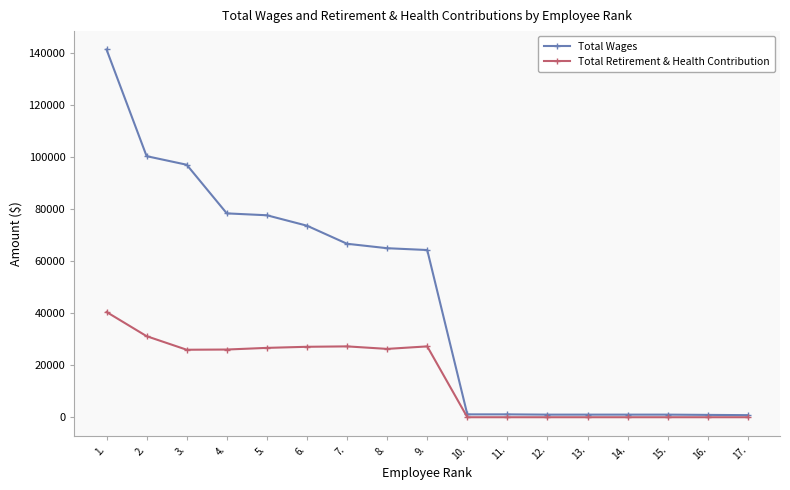

Which series has the largest total across all categories?

Total Wages